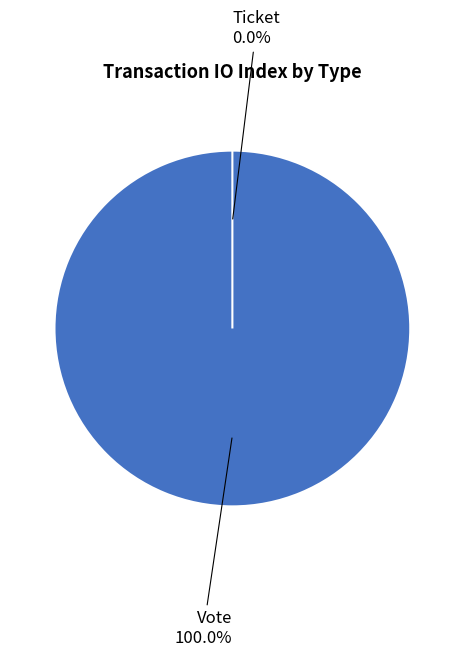

To the nearest percent, what percentage of the pie is Vote?

100%